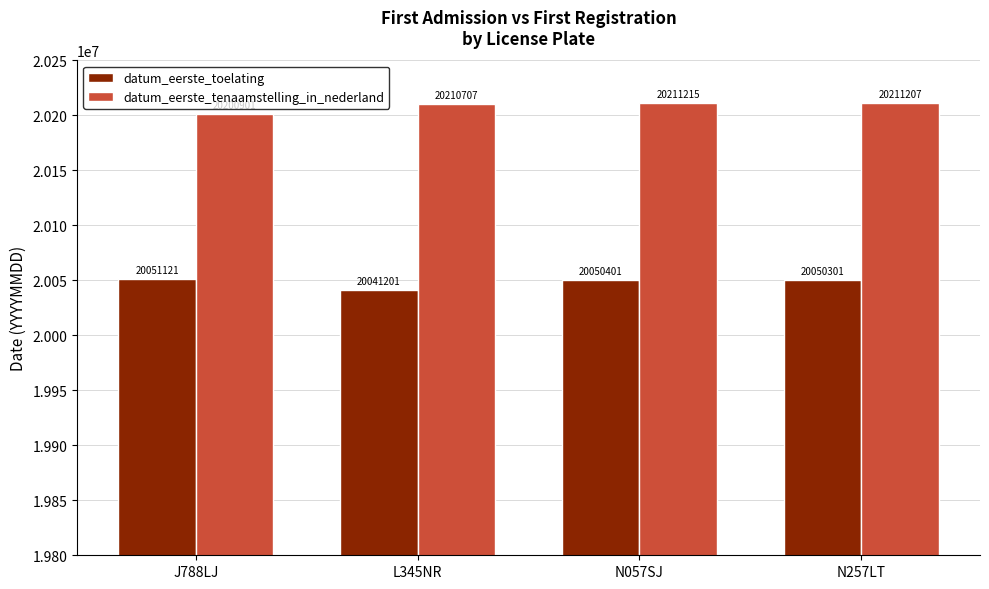

What is the label of the 2nd bar from the right?

N057SJ